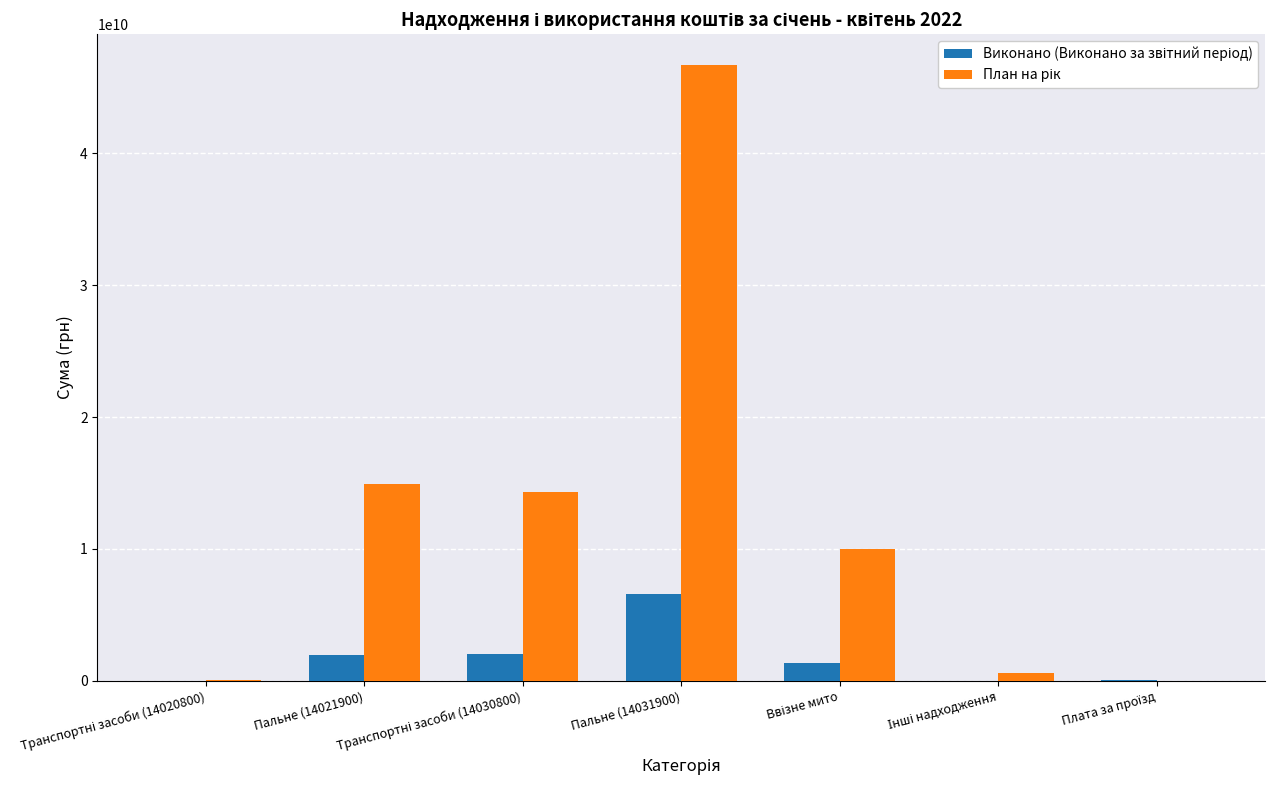

Which category has the highest value across all series?

Пальне (14031900)